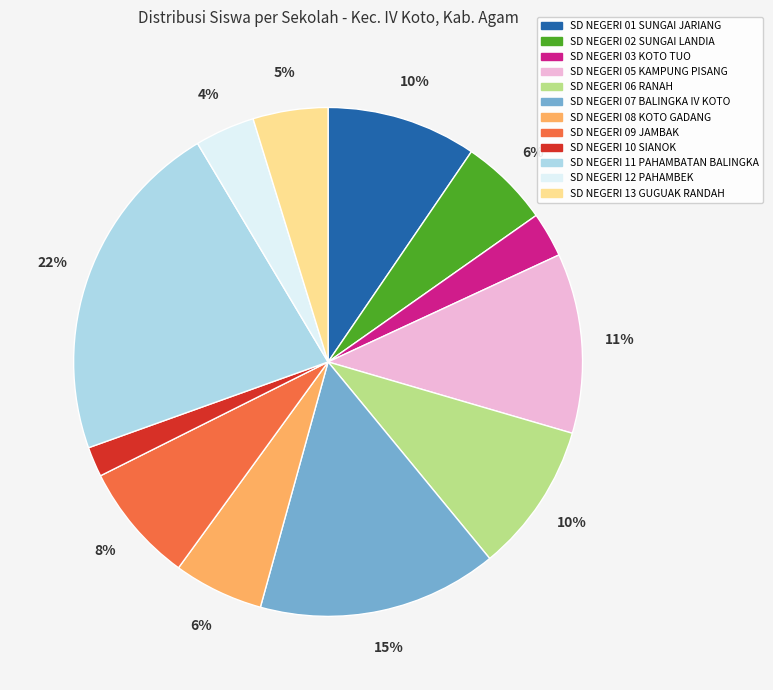

Is there a majority slice in this chart?

No